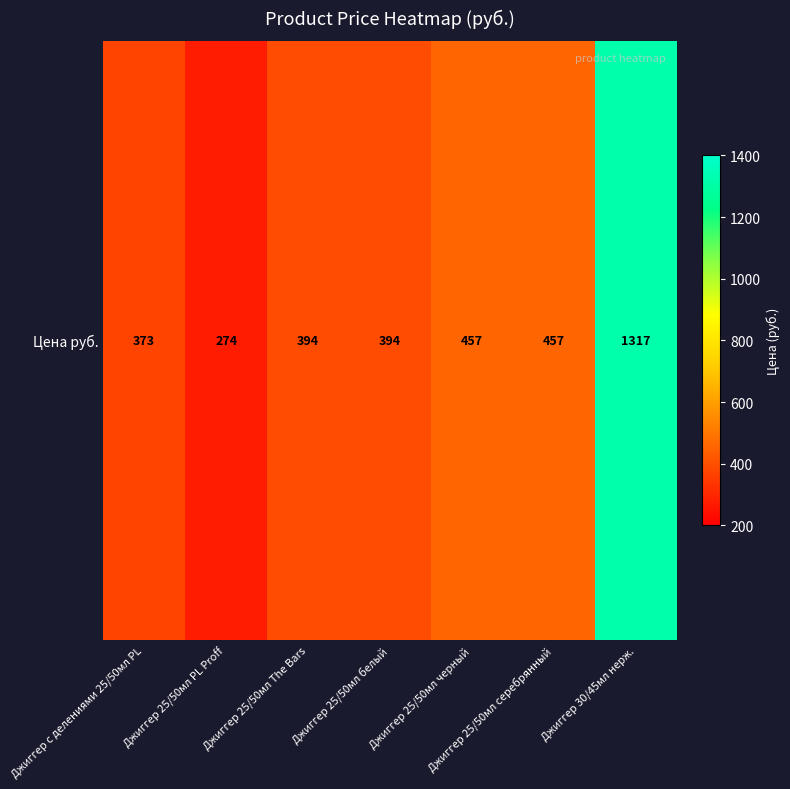

What is the greatest value displayed?

1317